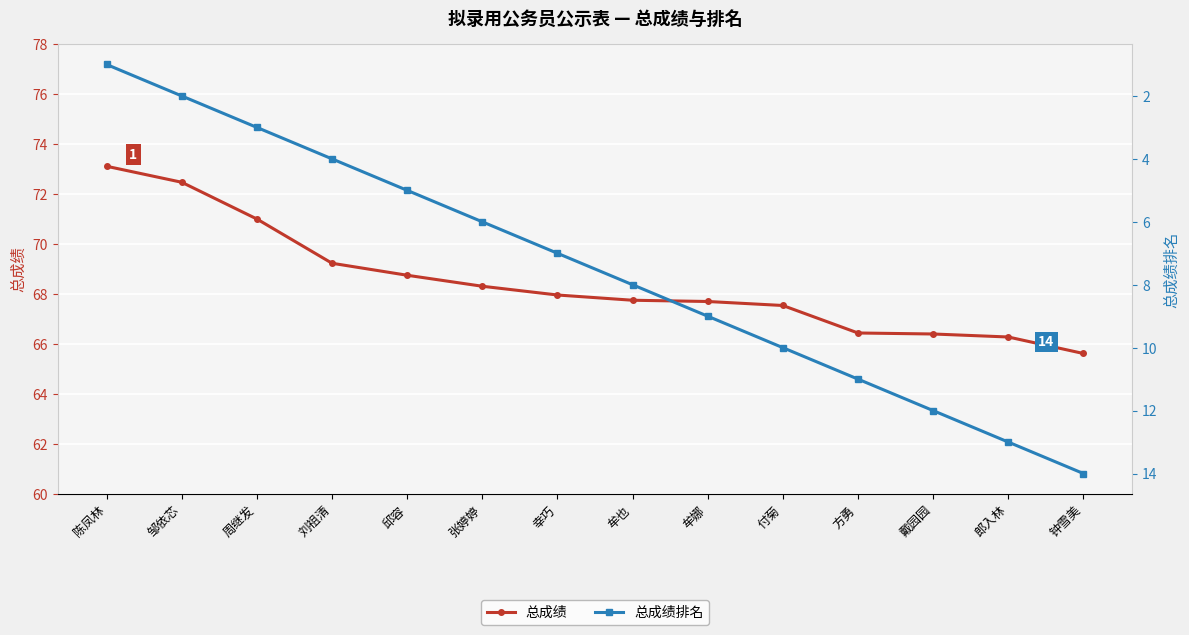

At which category does the chart reach its minimum across all series?

陈凤林